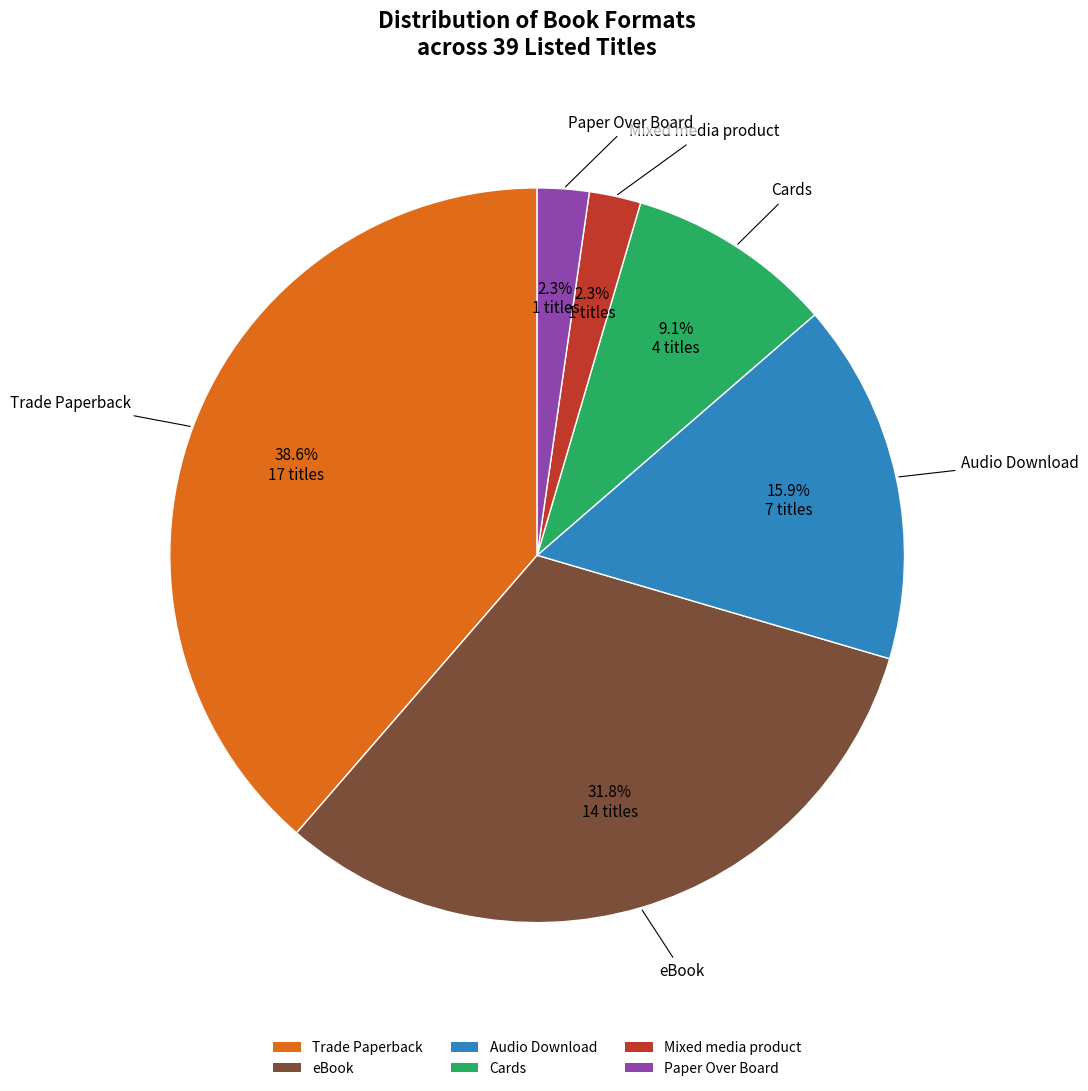

What is the largest slice in the pie chart?

Trade Paperback